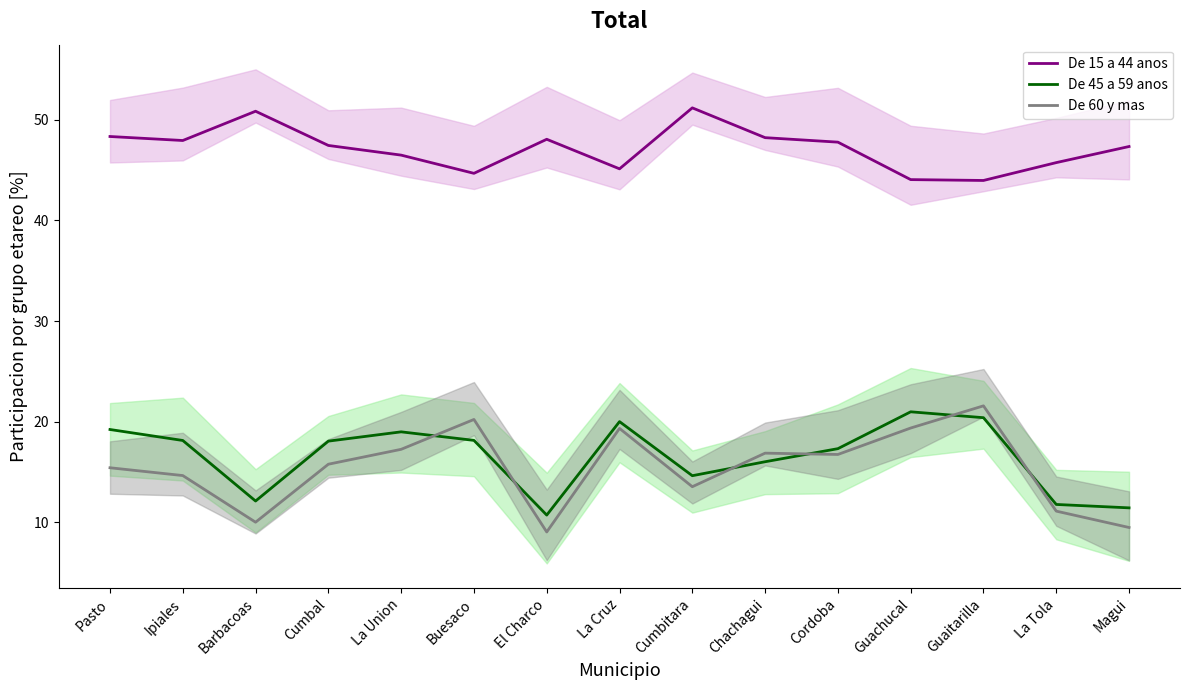

Does the chart display data point markers on the line(s)?

No